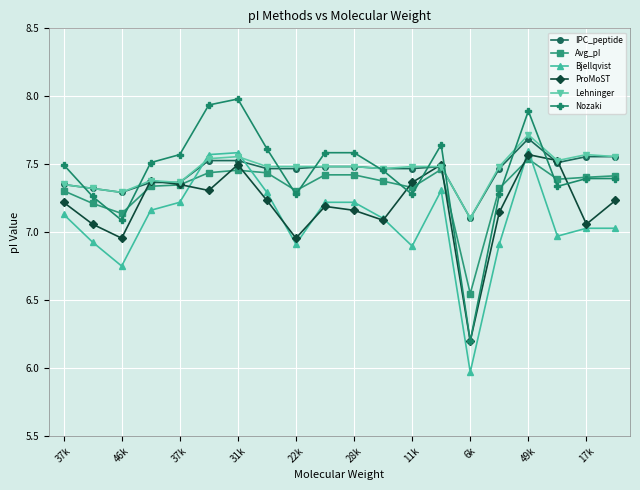

What is the difference between the maximum and minimum values in the Lehninger series?

0.6